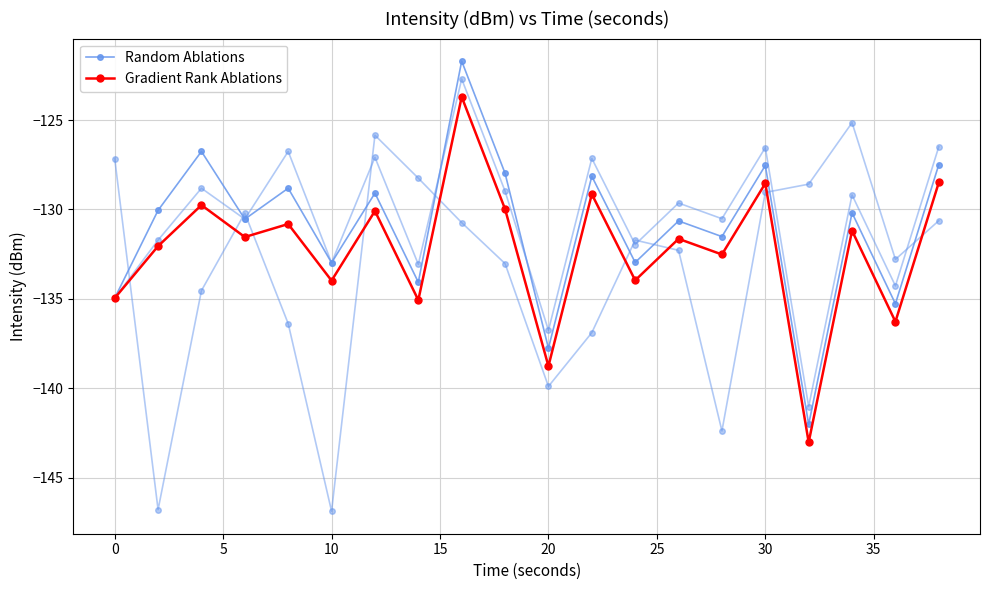

List the series in order of their peak value, highest first.

Random Ablations, Gradient Rank Ablations